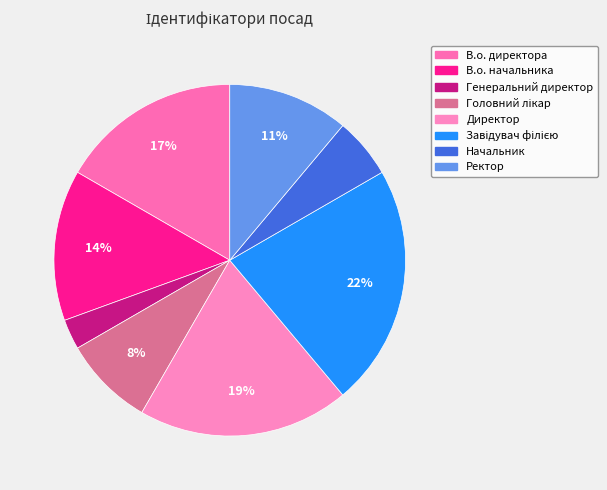

How many segments does this pie chart have?

8